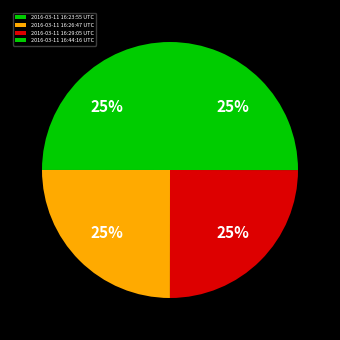

Does 2016-03-11 16:23:55 UTC account for over 50% of the chart?

No